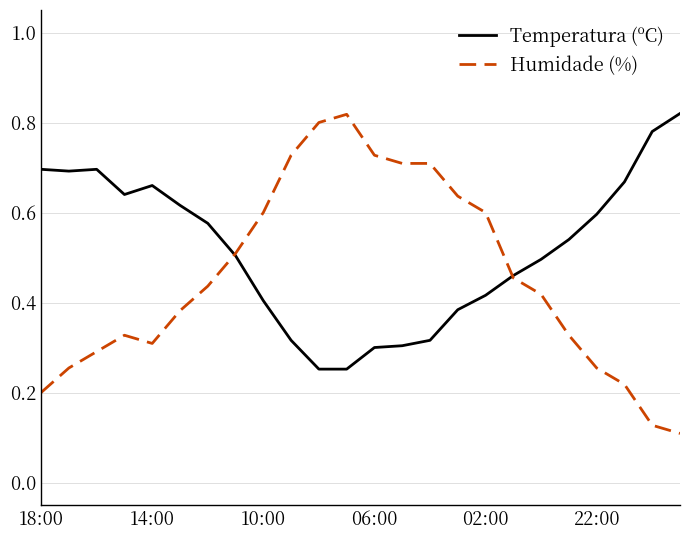

How many distinct data groups are displayed?

2